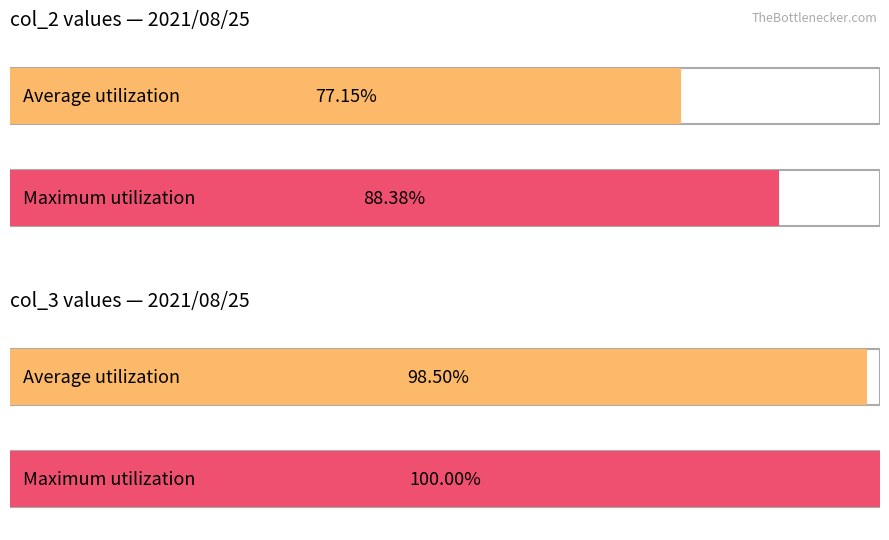

Which series changed the most between 9 and 13?

col_2